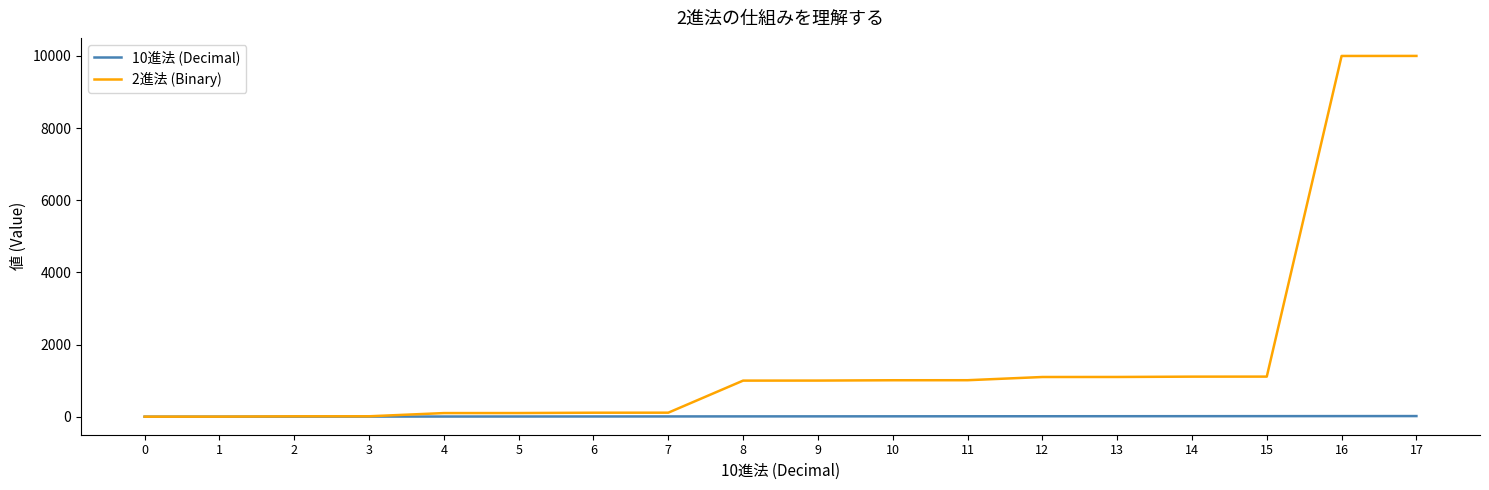

Which series has the widest spread of values?

2進法 (Binary)